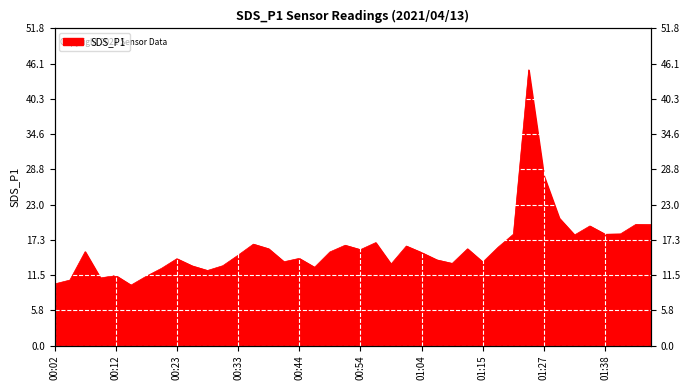

Is it true that the value at 00:59 is 9.0?

False